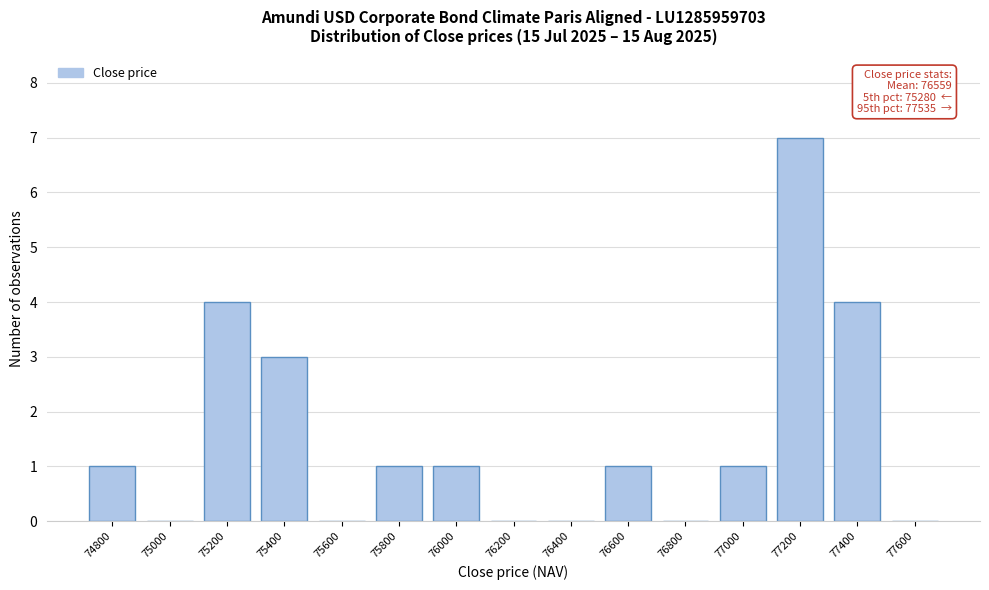

Reading left to right, list all the values displayed in this chart.

74800=1	75000=0	75200=4	75400=3	75600=0	75800=1	76000=1	76200=0	76400=0	76600=1	76800=0	77000=1	77200=7	77400=4	77600=0